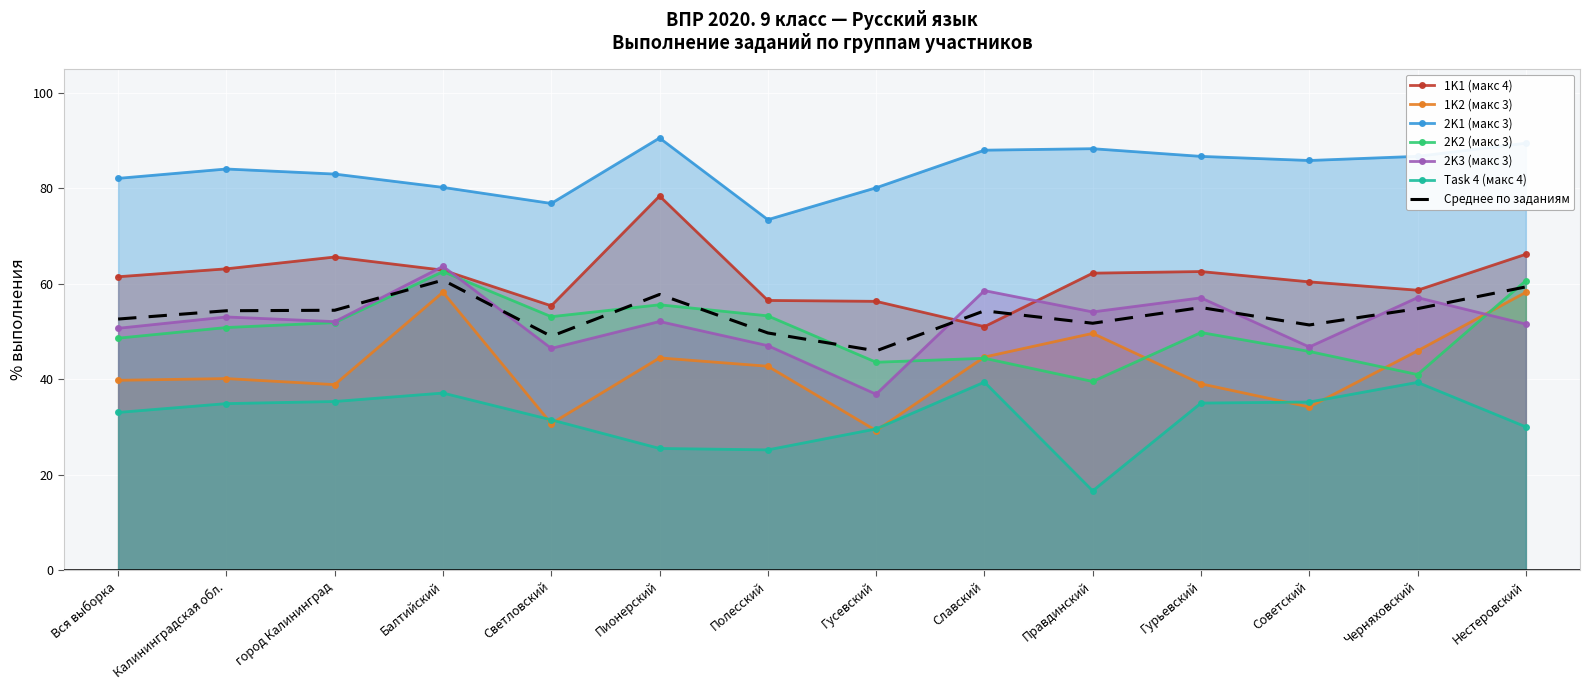

At which label does 2K1 (макс 3) first exceed 85?

Пионерский